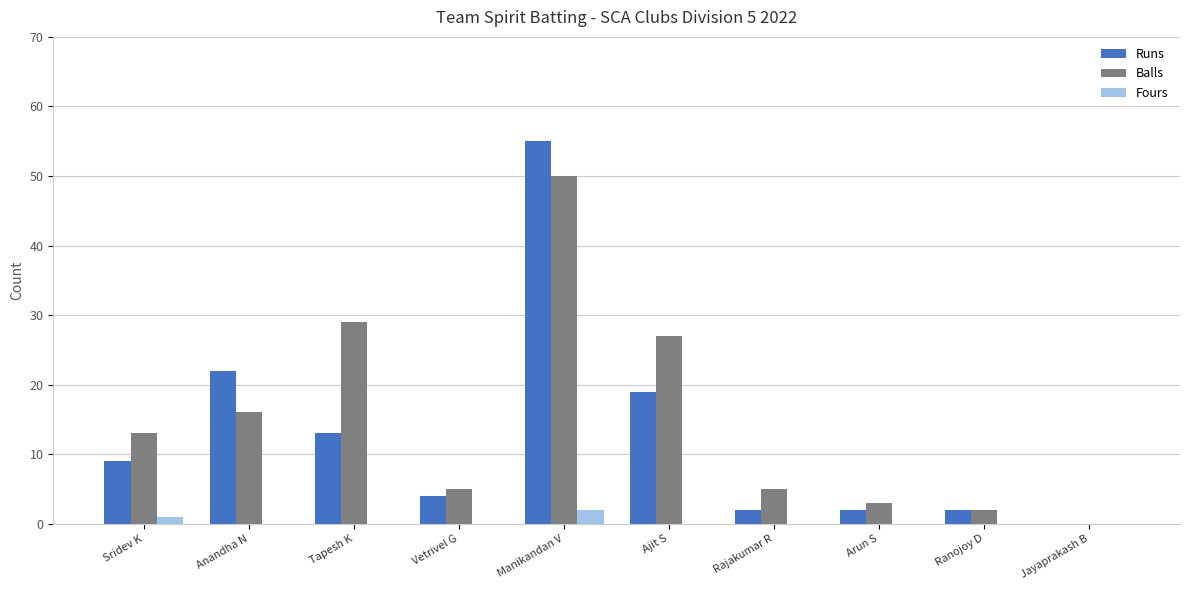

Which category has the highest value in the Balls series?

Manikandan V